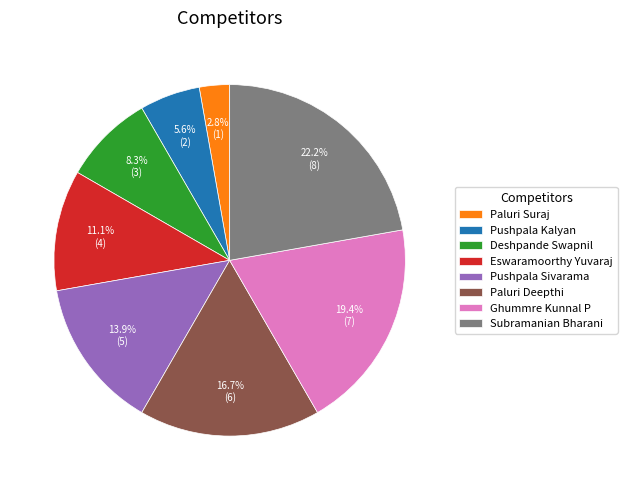

To the nearest percent, what is the average slice percentage?

12%